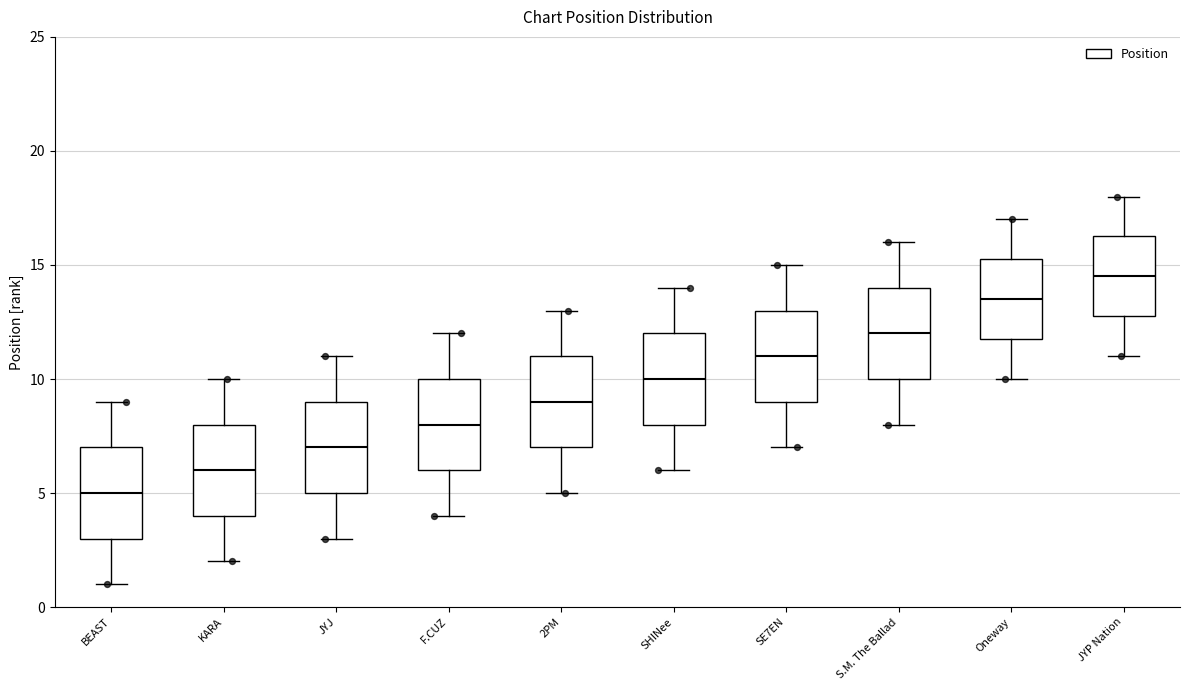

Reading left to right, read every box against the y-axis: the position of its median line, the range the box covers, and the ends of its whiskers. The values are not printed on the chart, so give them approximately, as read against the axis.

BEAST: median 5.0, box 3.0 to 7.0, whiskers 1.0 to 9.0
KARA: median 6.0, box 4.0 to 8.0, whiskers 2.0 to 10.0
JYJ: median 7.0, box 5.0 to 9.0, whiskers 3.0 to 11.0
F.CUZ: median 8.0, box 6.0 to 10.0, whiskers 4.0 to 12.0
2PM: median 9.0, box 7.0 to 11.0, whiskers 5.0 to 13.0
SHINee: median 10.0, box 8.0 to 12.0, whiskers 6.0 to 14.0
SE7EN: median 11.0, box 9.0 to 13.0, whiskers 7.0 to 15.0
S.M. The Ballad: median 12.0, box 10.0 to 14.0, whiskers 8.0 to 16.0
Oneway: median 13.5, box 12.0 to 15.5, whiskers 10.0 to 17.0
JYP Nation: median 14.5, box 13.0 to 16.5, whiskers 11.0 to 18.0